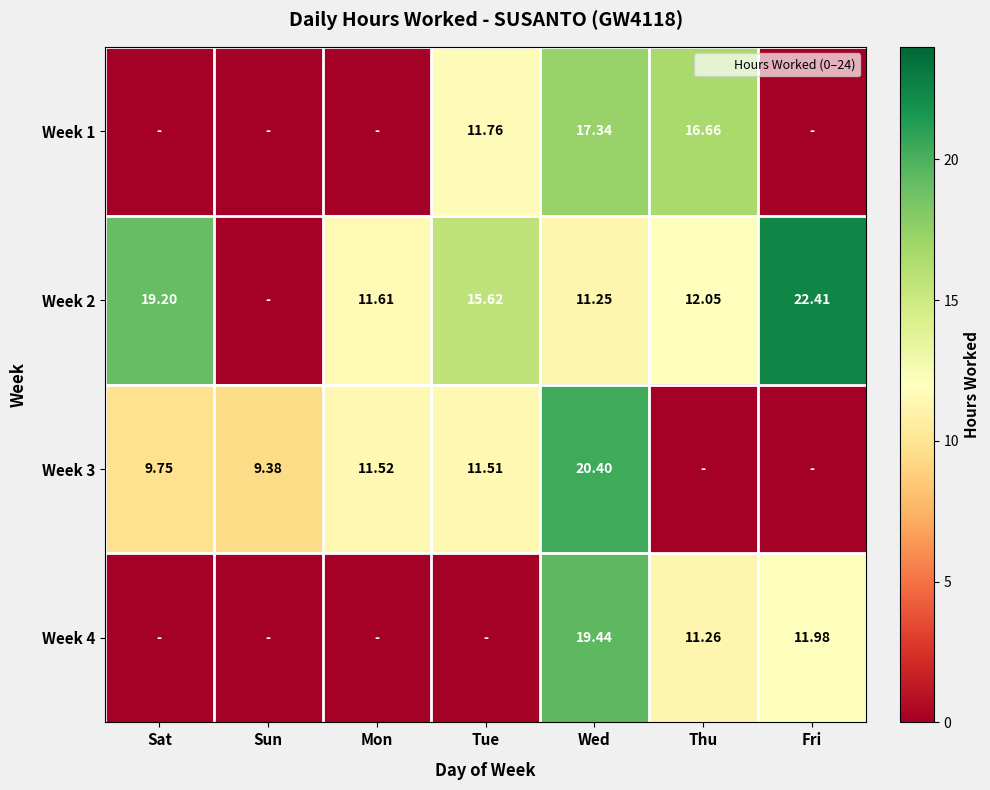

At which category is the sum across all series the highest?

Wed